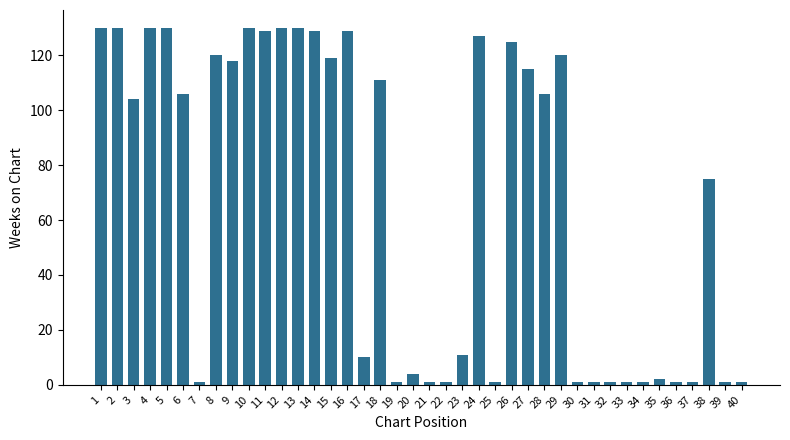

What is the sum of all values?

2684